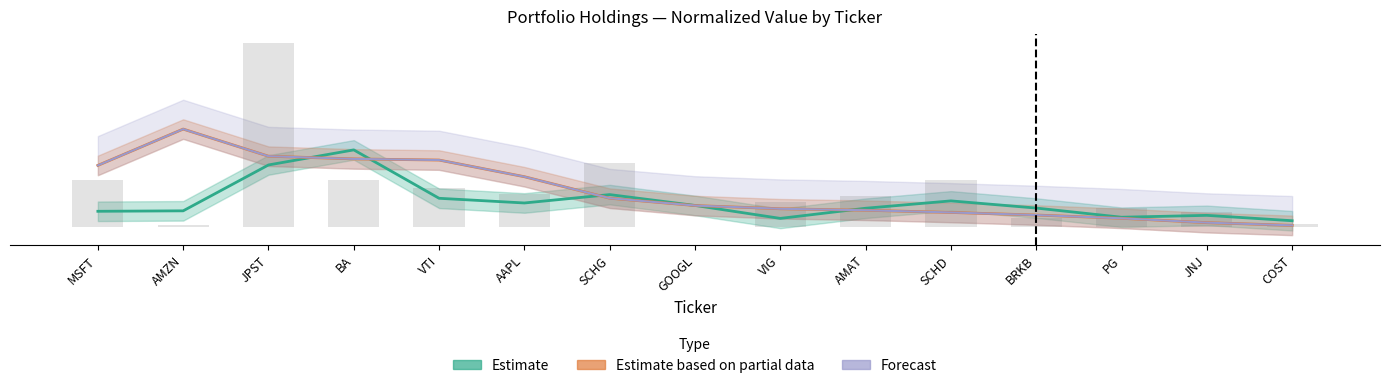

At which category is the sum across all series the highest?

BA